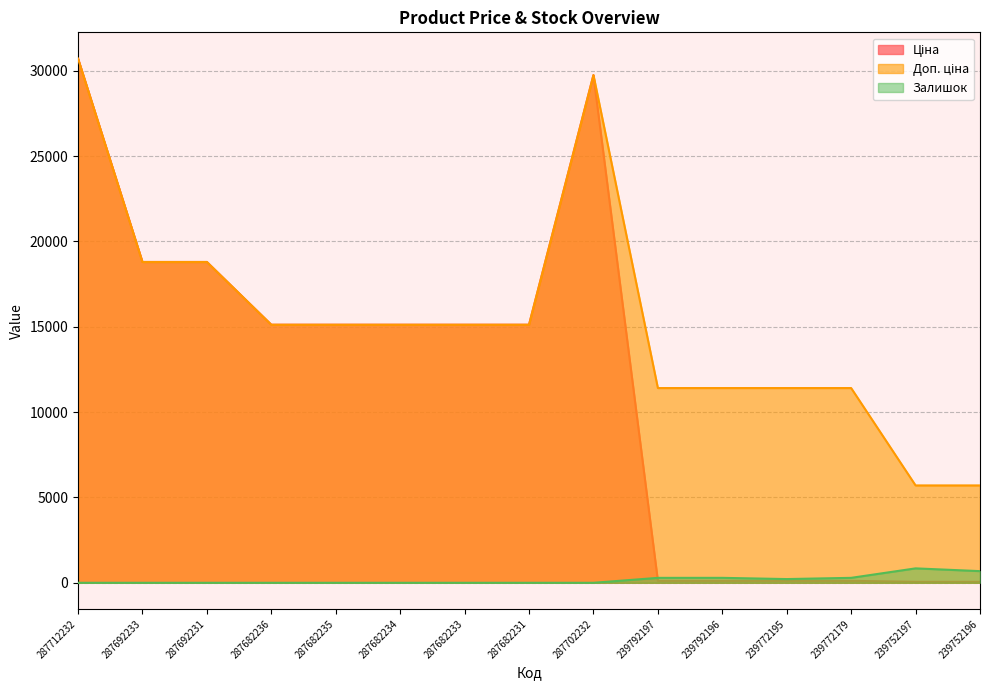

What is the label of the 13th point from the right?

287692231